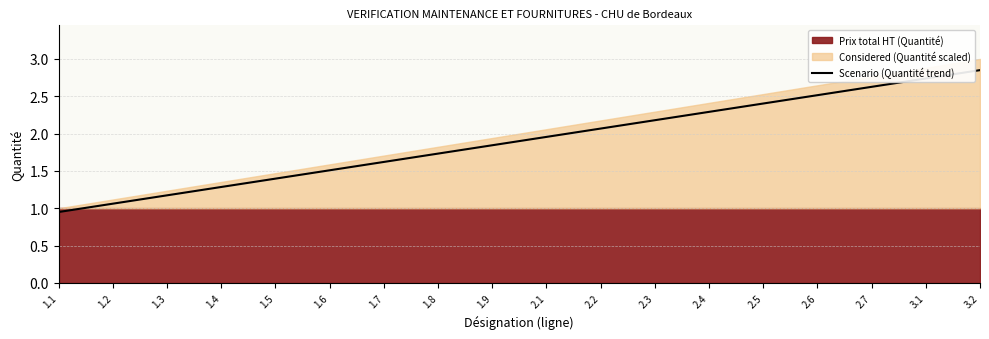

Reading left to right, what are all the values shown in this chart?

0.9	1.1	1.2	1.3	1.4	1.5	1.6	1.7	1.8	2.0	2.1	2.2	2.3	2.4	2.5	2.6	2.7	2.8